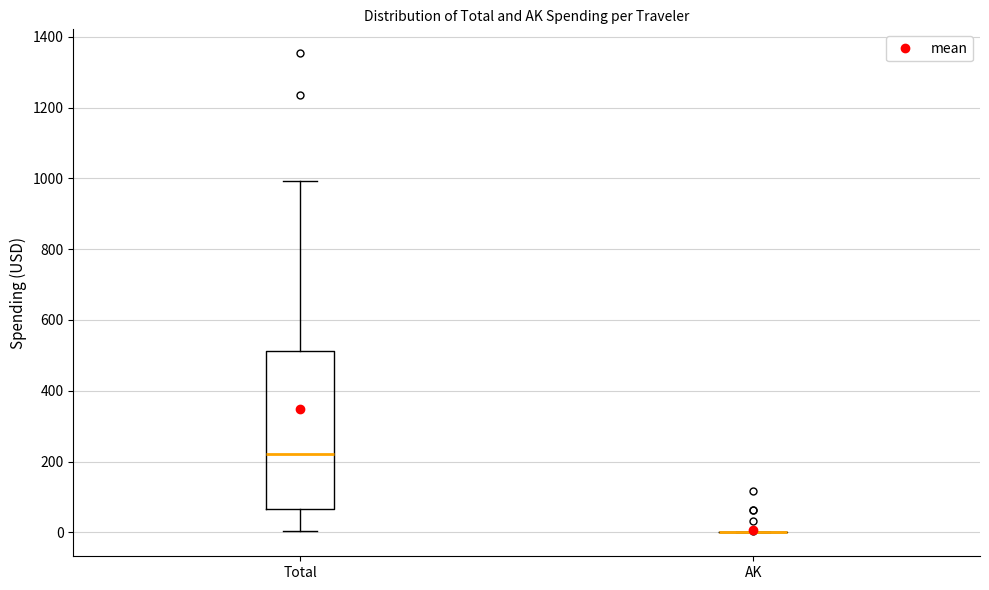

Comparing the boxes themselves (not the whiskers), which one is the tallest?

Total